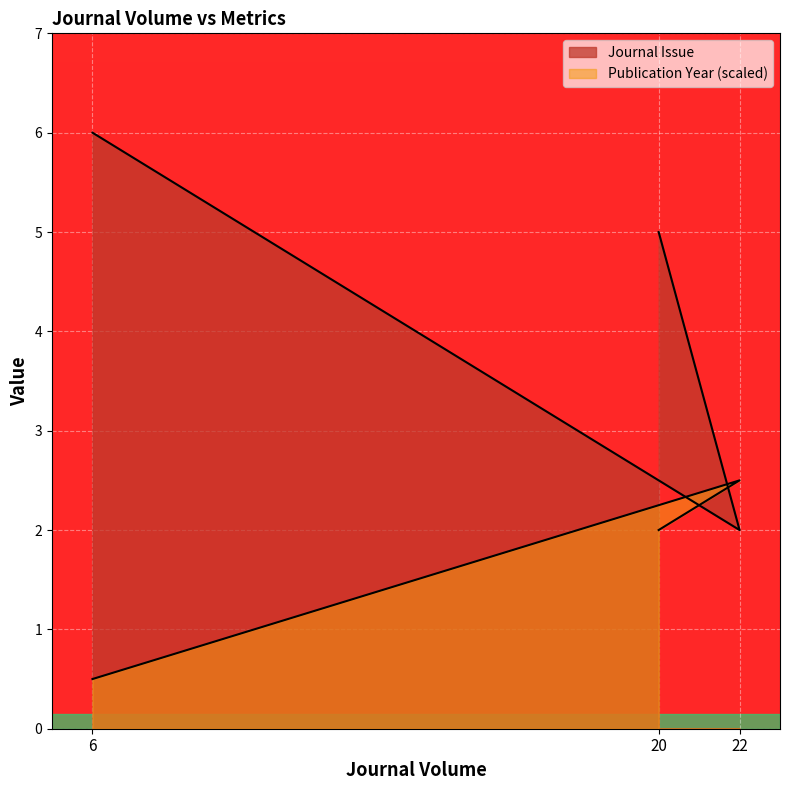

How many lines are shown in the chart?

2